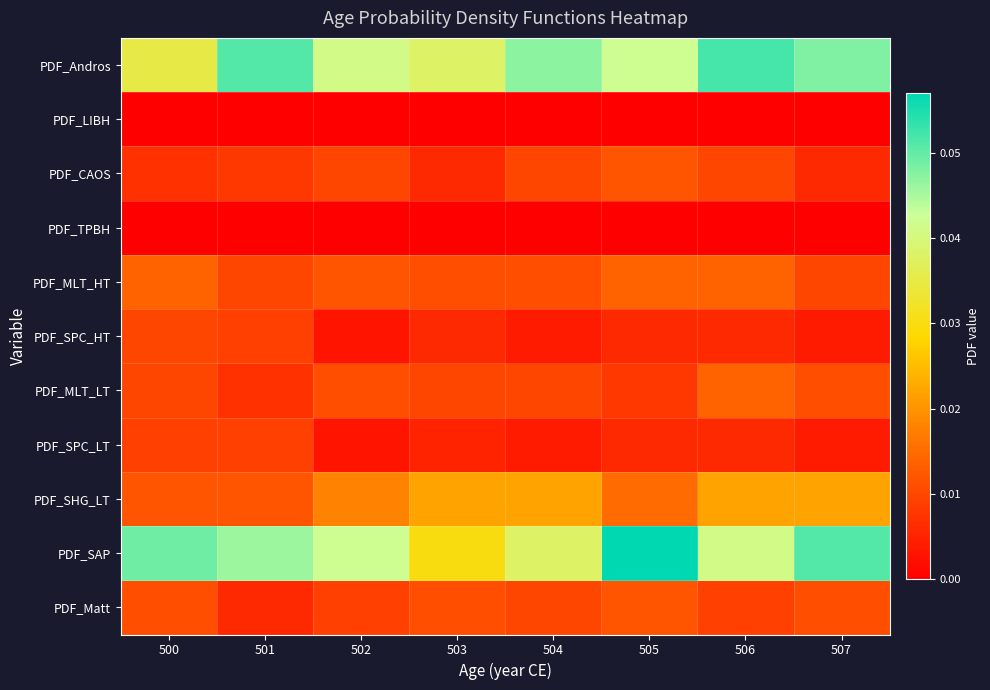

List the series in order of their peak value, highest first.

PDF_SAP, PDF_Andros, PDF_SHG_LT, PDF_MLT_HT, PDF_MLT_LT, PDF_CAOS, PDF_Matt, PDF_SPC_HT, PDF_SPC_LT, PDF_LIBH, PDF_TPBH